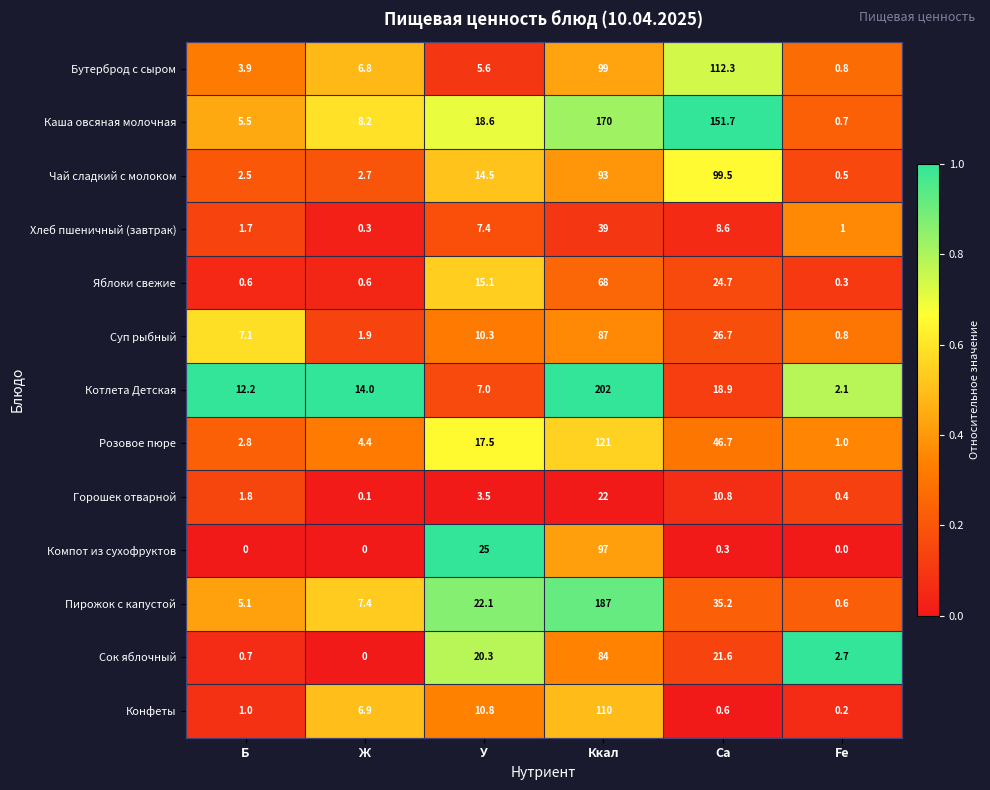

Which series changed the most between Б and Ж?

Конфеты